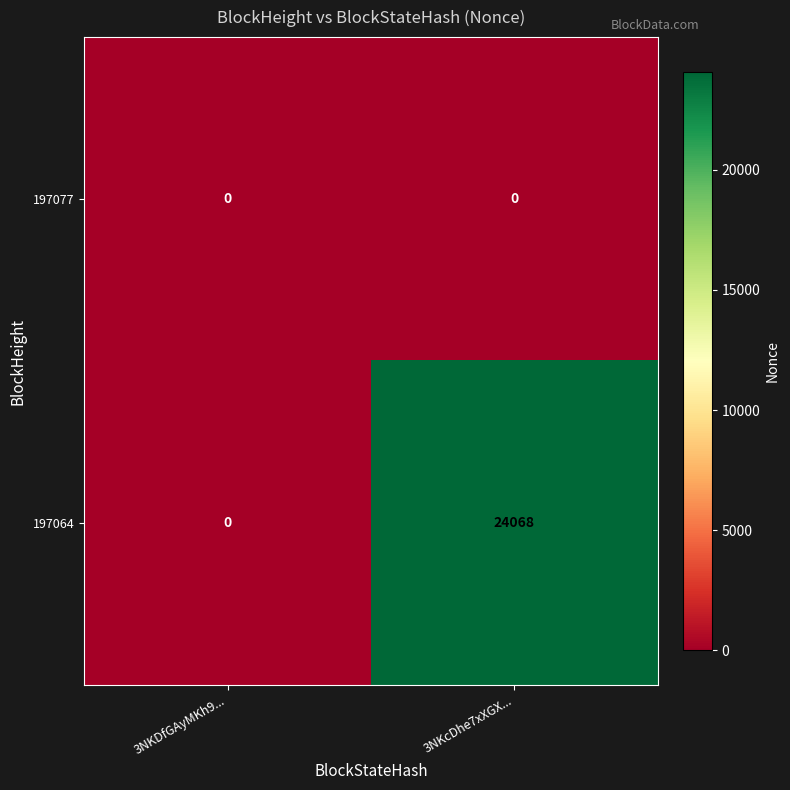

What is the greatest value displayed?

24068